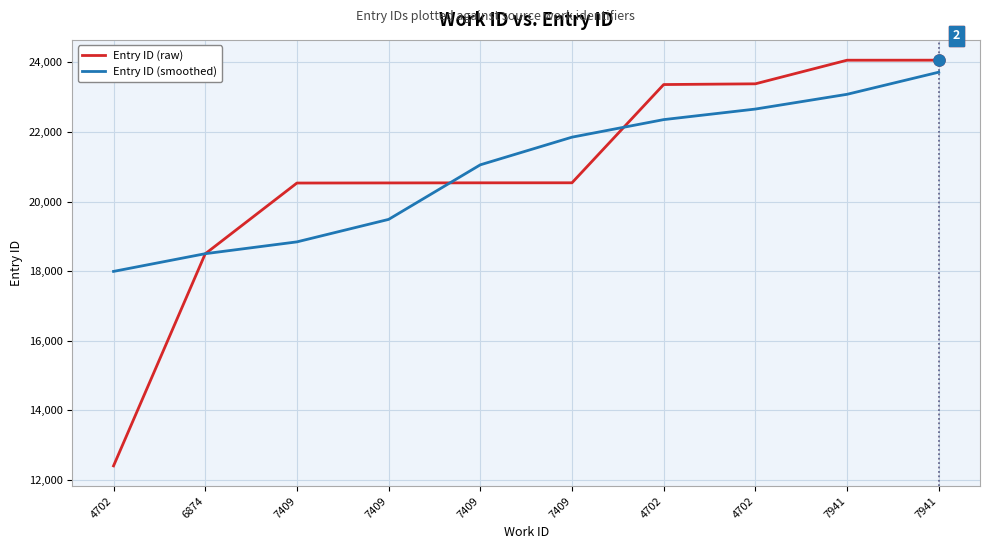

List the labels in order of Entry ID (raw) value, smallest first.

4702, 6874, 7409, 7409, 7409, 7409, 4702, 4702, 7941, 7941